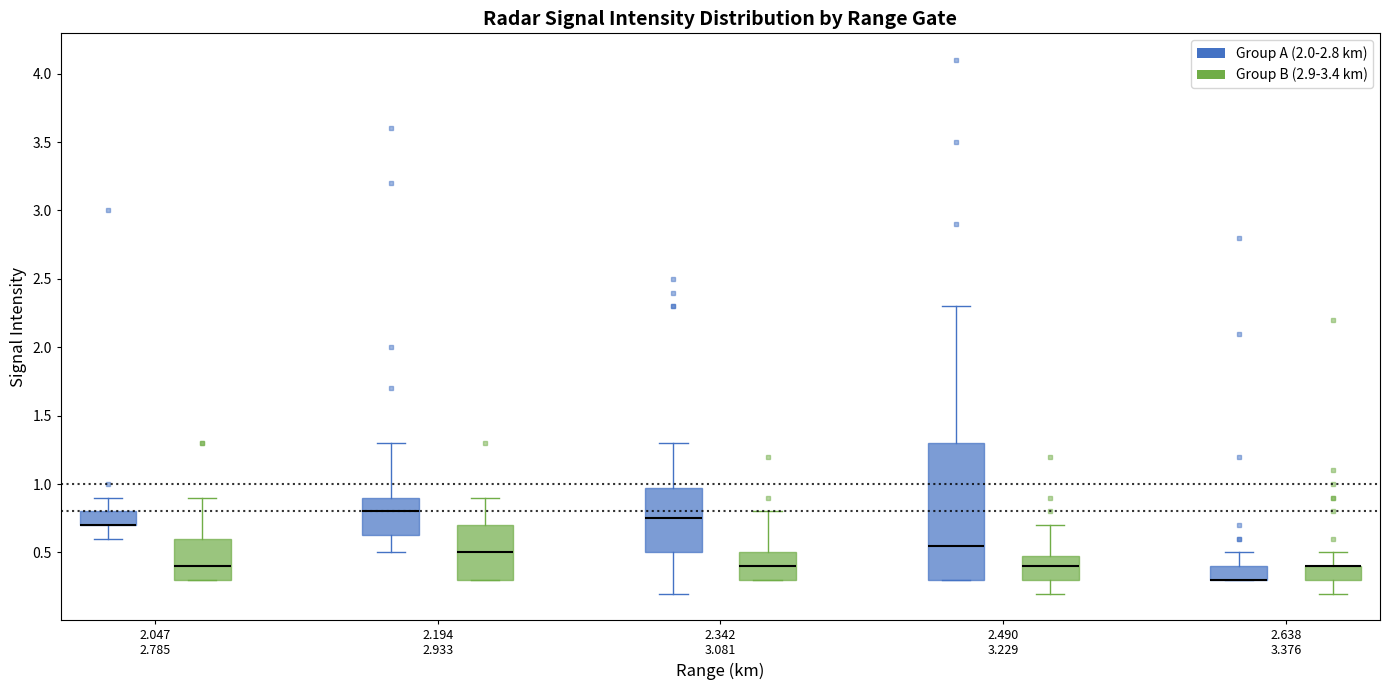

Reading left to right, transcribe this box plot: for each box, give where its median line is, the range the box spans, and where its two whiskers end, as read against the y-axis. The values are not printed on the chart, so give them approximately, as read against the axis.

2.047 2.785 (Group A (2.0-2.8 km)): median 0.70 (drawn on the box's lower edge), box 0.70 to 0.80, whiskers 0.60 to 0.90
2.047 2.785 (Group B (2.9-3.4 km)): median 0.40, box 0.30 to 0.60, whiskers 0.30 to 0.90
2.194 2.933 (Group A (2.0-2.8 km)): median 0.80, box 0.65 to 0.90, whiskers 0.50 to 1.30
2.194 2.933 (Group B (2.9-3.4 km)): median 0.50, box 0.30 to 0.70, whiskers 0.30 to 0.90
2.342 3.081 (Group A (2.0-2.8 km)): median 0.75, box 0.50 to 1.00, whiskers 0.20 to 1.30
2.342 3.081 (Group B (2.9-3.4 km)): median 0.40, box 0.30 to 0.50, whiskers 0.30 to 0.80
2.490 3.229 (Group A (2.0-2.8 km)): median 0.55, box 0.30 to 1.30, whiskers 0.30 to 2.30
2.490 3.229 (Group B (2.9-3.4 km)): median 0.40, box 0.30 to 0.50, whiskers 0.20 to 0.70
2.638 3.376 (Group A (2.0-2.8 km)): median 0.30 (drawn on the box's lower edge), box 0.30 to 0.40, whiskers 0.30 to 0.50
2.638 3.376 (Group B (2.9-3.4 km)): median 0.40 (drawn on the box's upper edge), box 0.30 to 0.40, whiskers 0.20 to 0.50